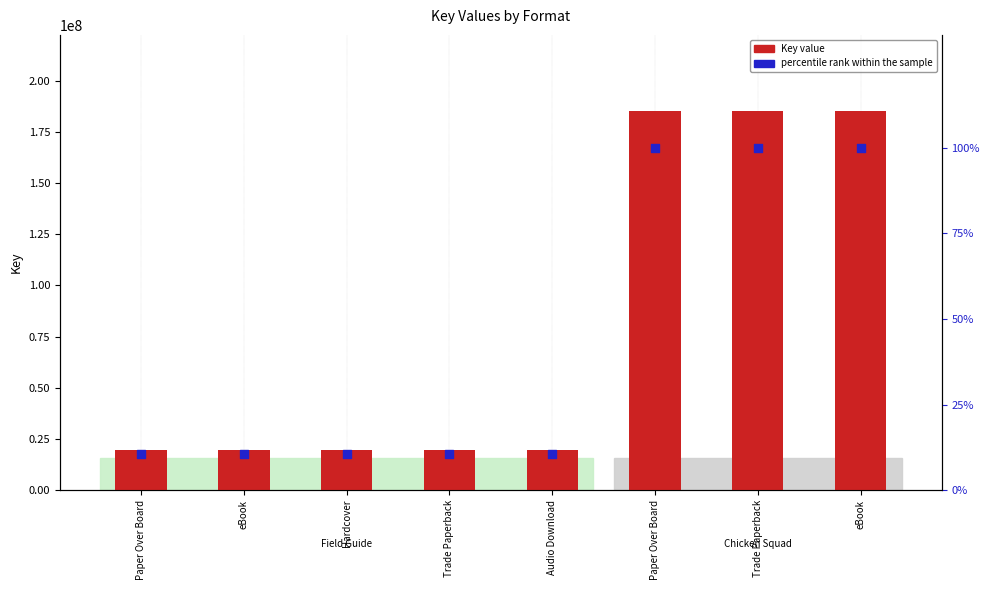

What is the total value across all series at Trade Paperback?

19580510.6